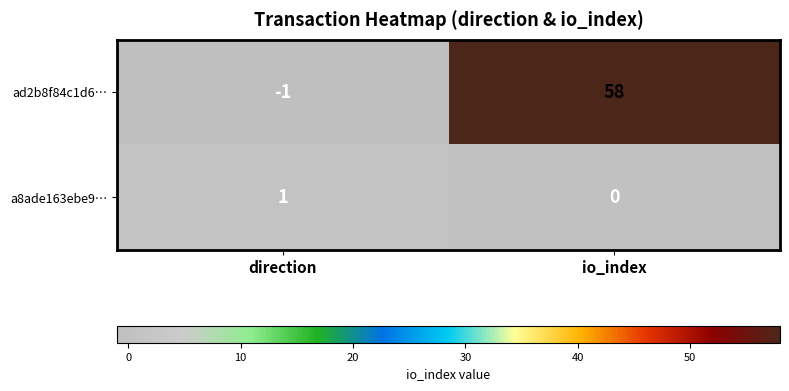

Which series has the widest spread of values?

ad2b8f84c1d6…